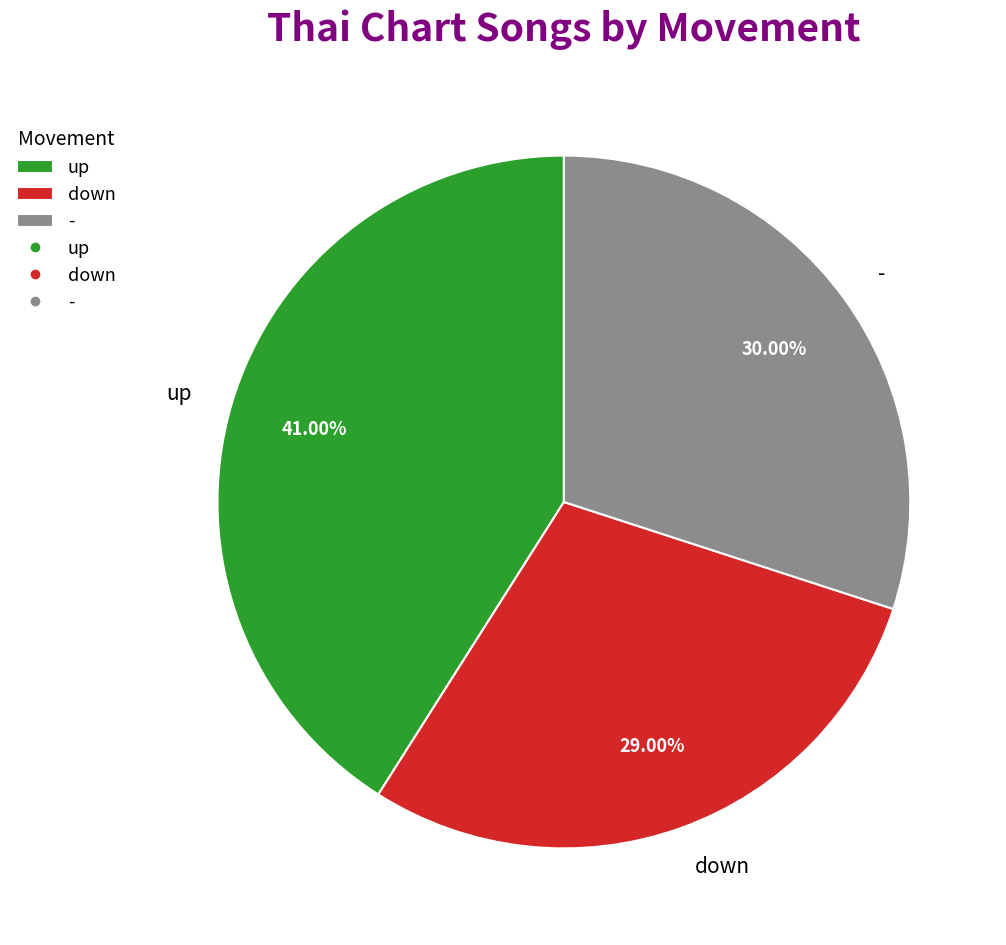

Approximately how many times larger is the value at up compared to -?

1.4